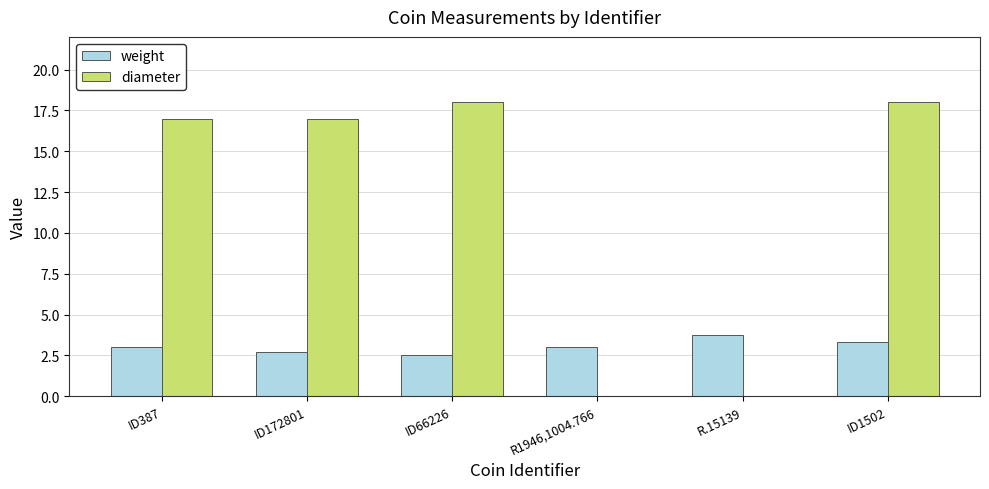

What is the sum of the diameter values at ID66226 and ID172801?

35.0